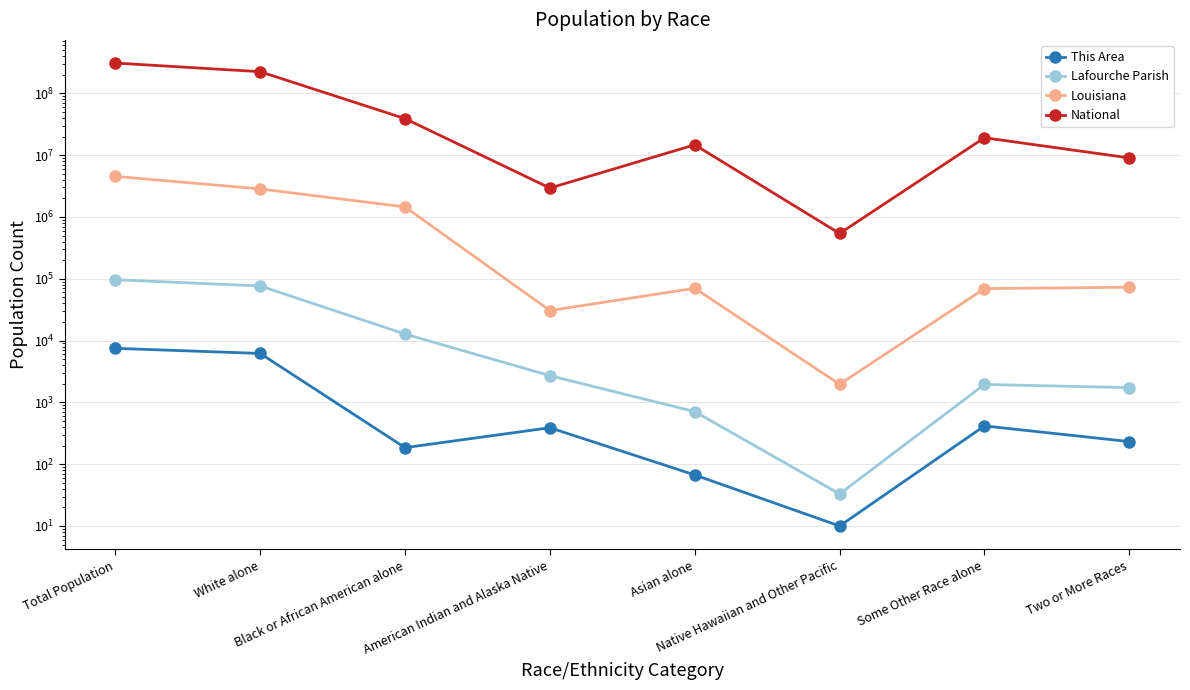

What are all the series names shown in the legend?

This Area, Lafourche Parish, Louisiana, National